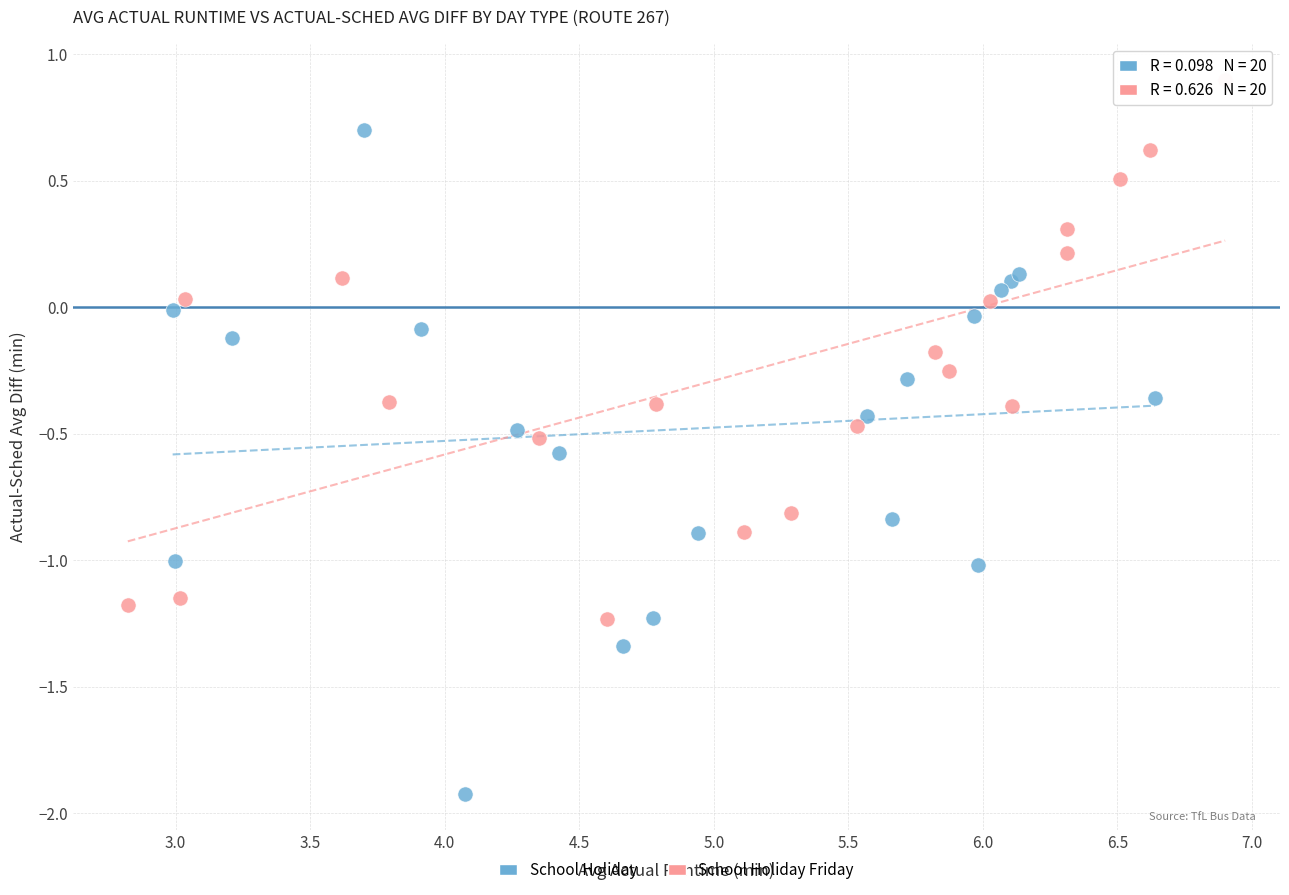

Which series reaches the minimum Y coordinate?

School Holiday